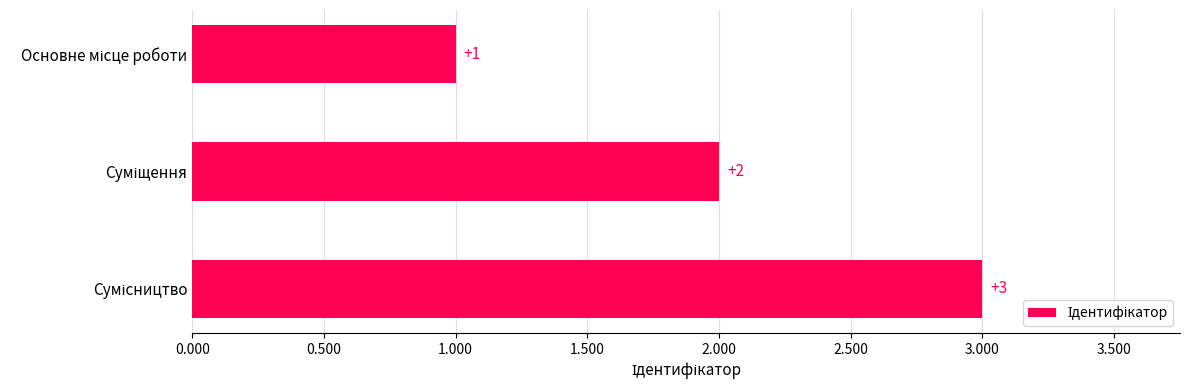

How many values are between 1 and 3?

3